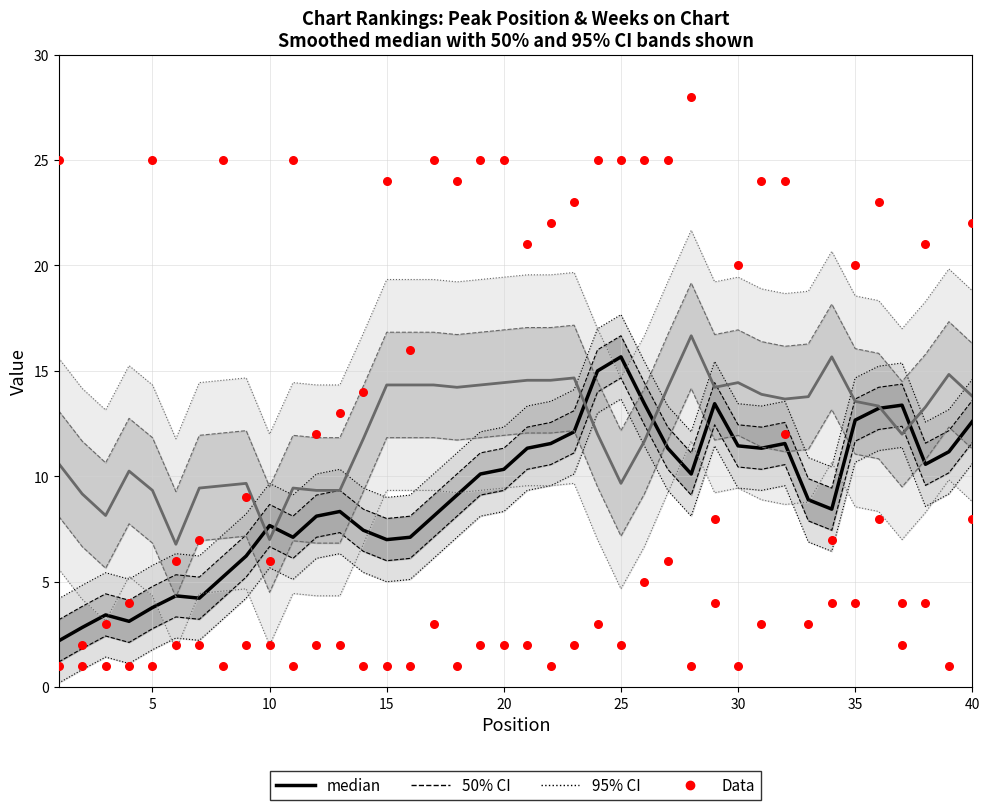

Which series contains the highest Y value?

Peak Position (Data)